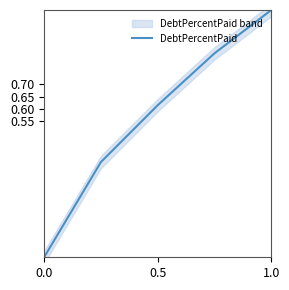

Which category has the highest value in the DebtPercentPaid series?

1.0